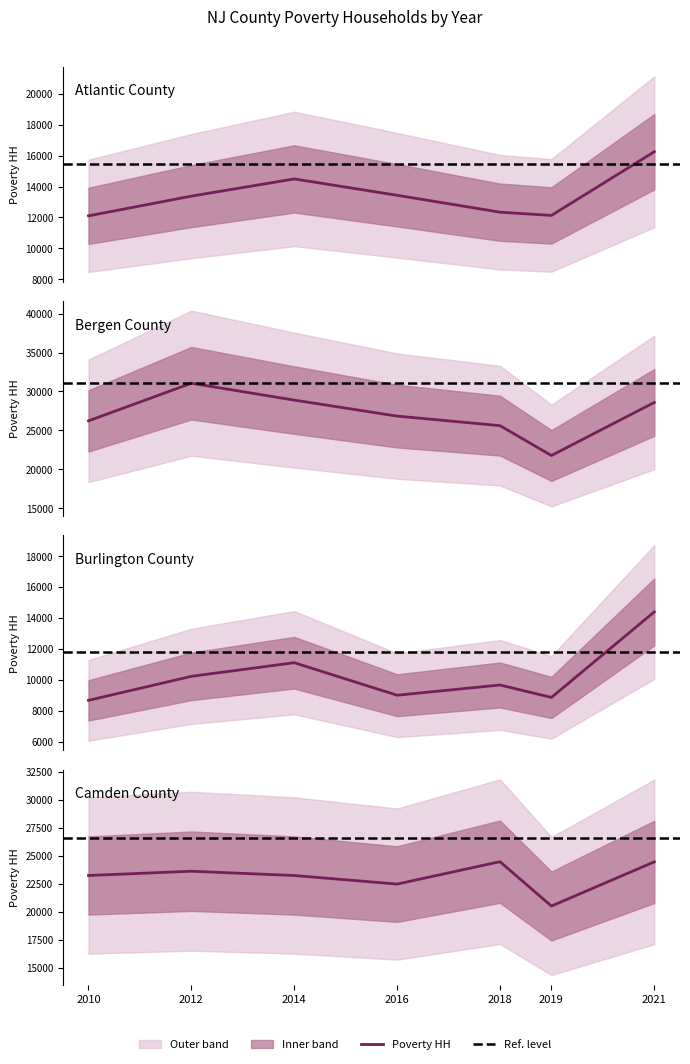

Rank the series by their maximum value, from highest to lowest.

Poverty HH - Bergen, Poverty HH - Camden, Poverty HH - Atlantic, Poverty HH - Burlington